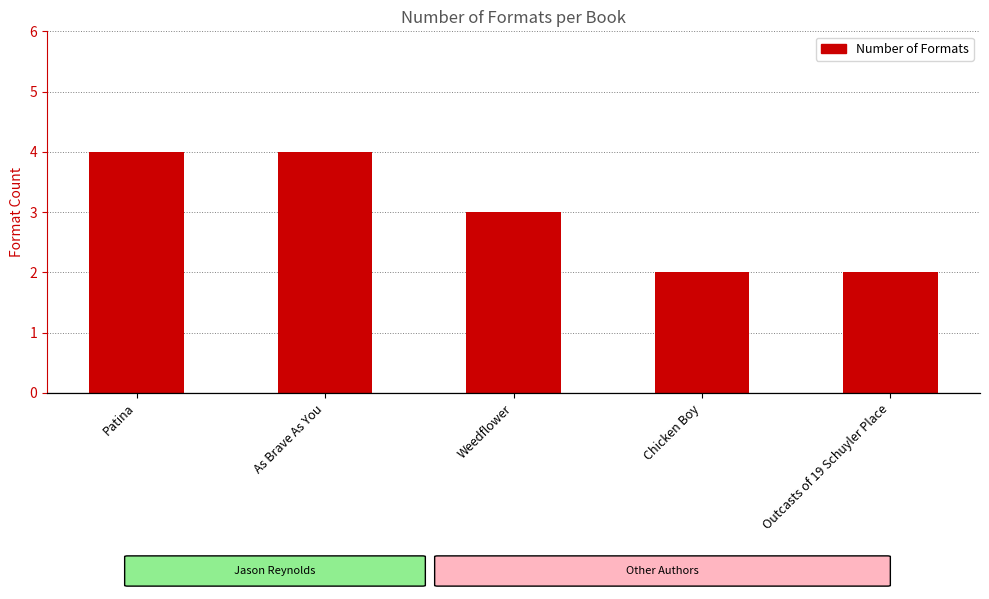

Rank the categories by value from highest to lowest.

Patina, As Brave As You, Weedflower, Chicken Boy, Outcasts of 19 Schuyler Place